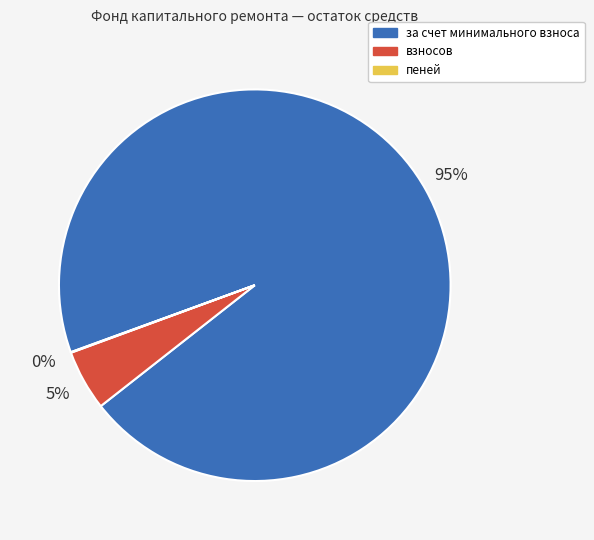

What is the largest slice in the pie chart?

за счет минимального взноса